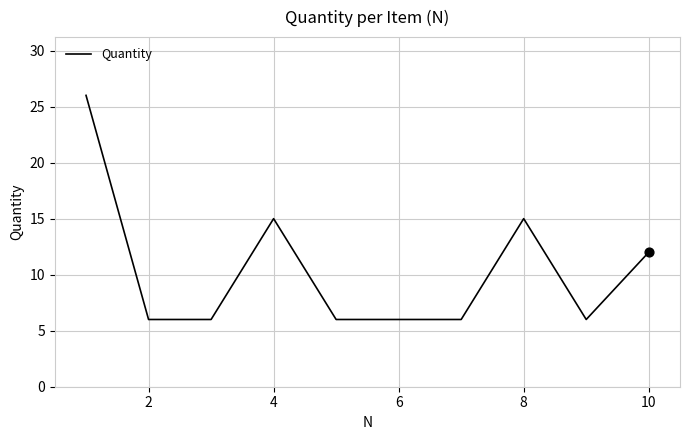

What is the difference between the maximum and minimum values?

20